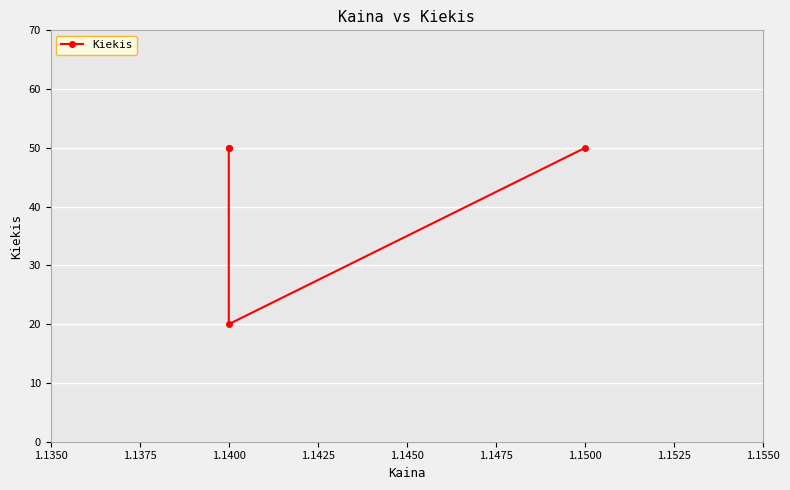

Read the value at 1.1400, to the nearest 10.

20